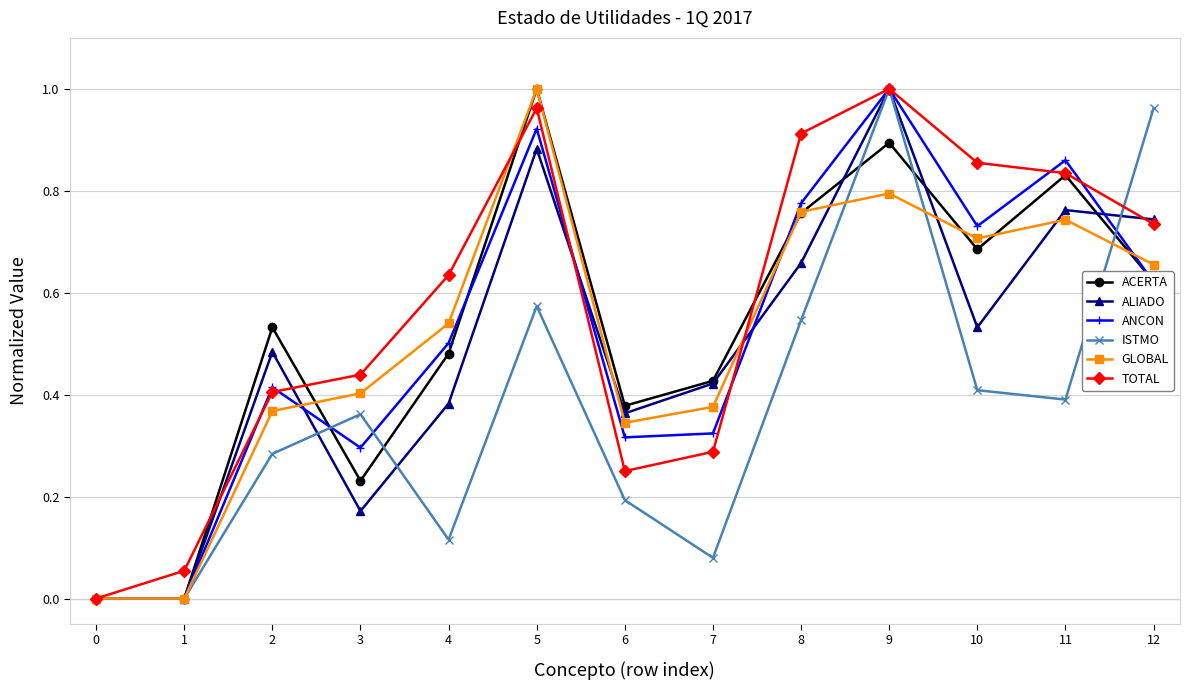

True or false: GLOBAL has more than 2 interior local peaks.

True